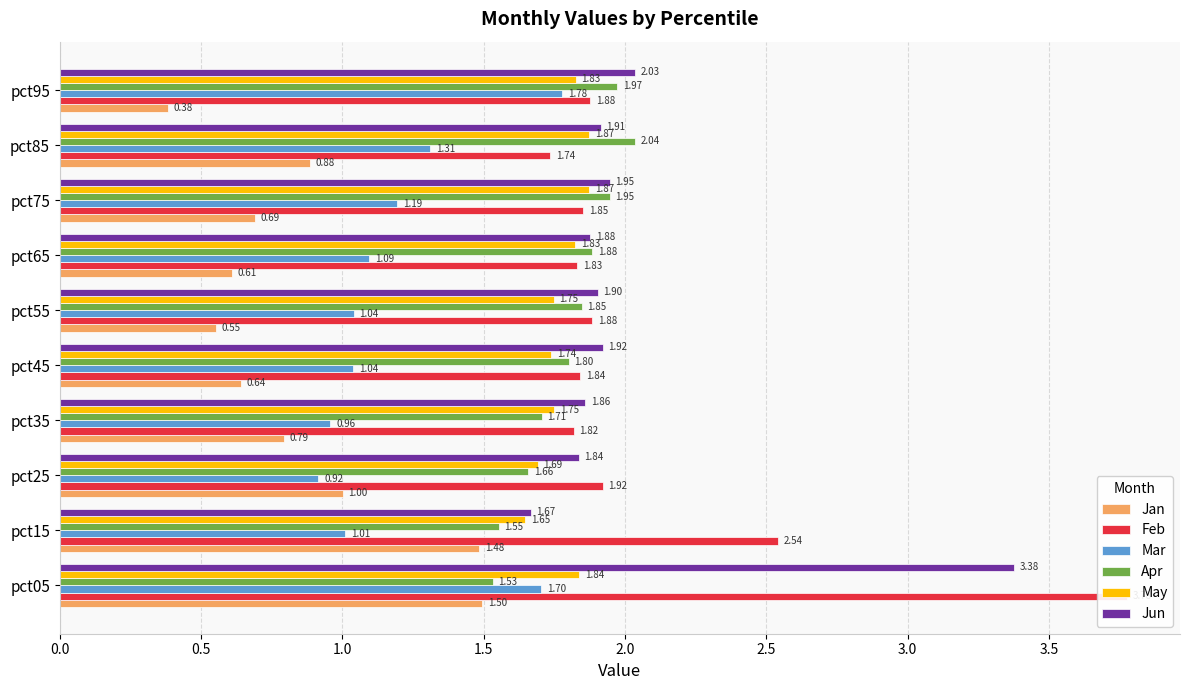

Reading right to left, list all the values displayed in this chart.

Jan: 0.4	0.9	0.7	0.6	0.6	0.6	0.8	1.0	1.5	1.5
Feb: 1.9	1.7	1.9	1.8	1.9	1.8	1.8	1.9	2.5	3.8
Mar: 1.8	1.3	1.2	1.1	1.0	1.0	1.0	0.9	1.0	1.7
Apr: 2.0	2.0	1.9	1.9	1.8	1.8	1.7	1.7	1.6	1.5
May: 1.8	1.9	1.9	1.8	1.7	1.7	1.7	1.7	1.6	1.8
Jun: 2.0	1.9	1.9	1.9	1.9	1.9	1.9	1.8	1.7	3.4